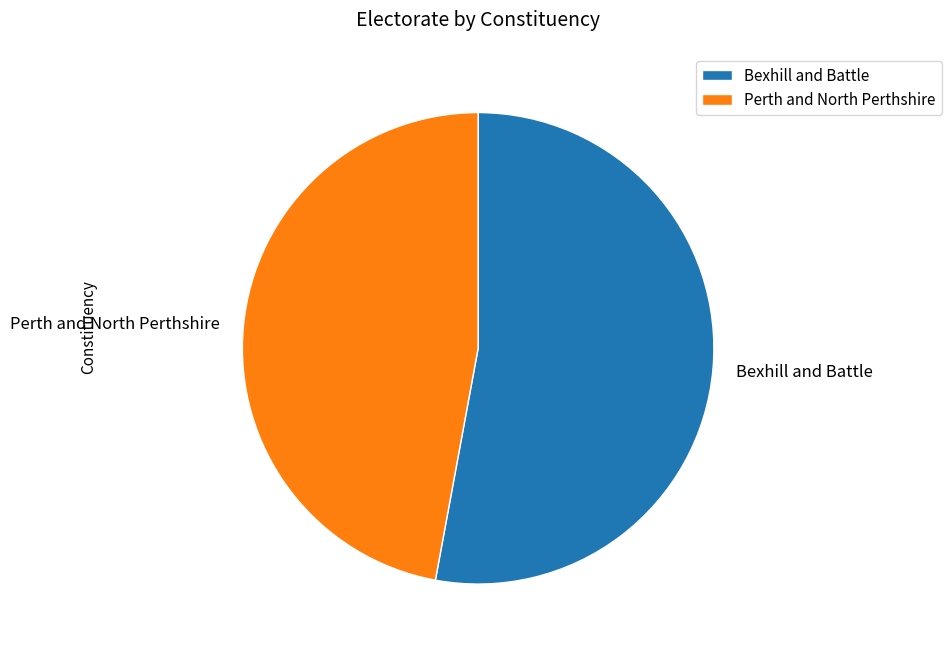

Rank the categories by value from lowest to highest.

Perth and North Perthshire, Bexhill and Battle